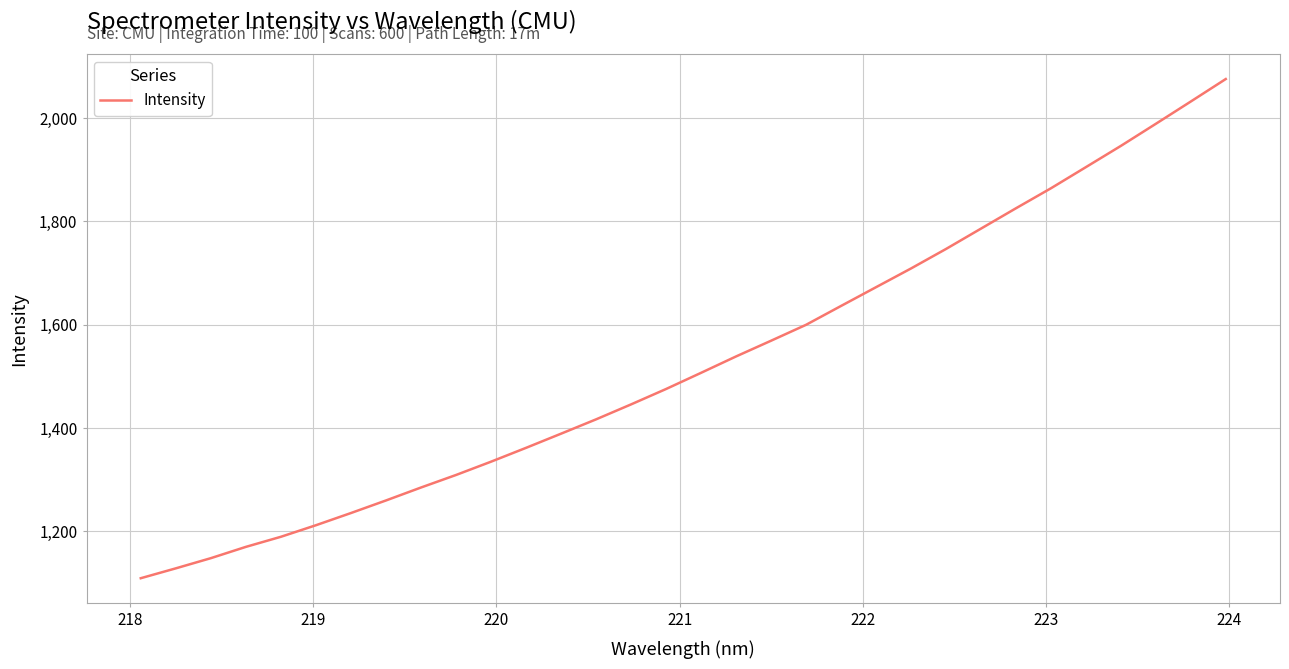

What is the difference between the maximum and minimum values?

965.8